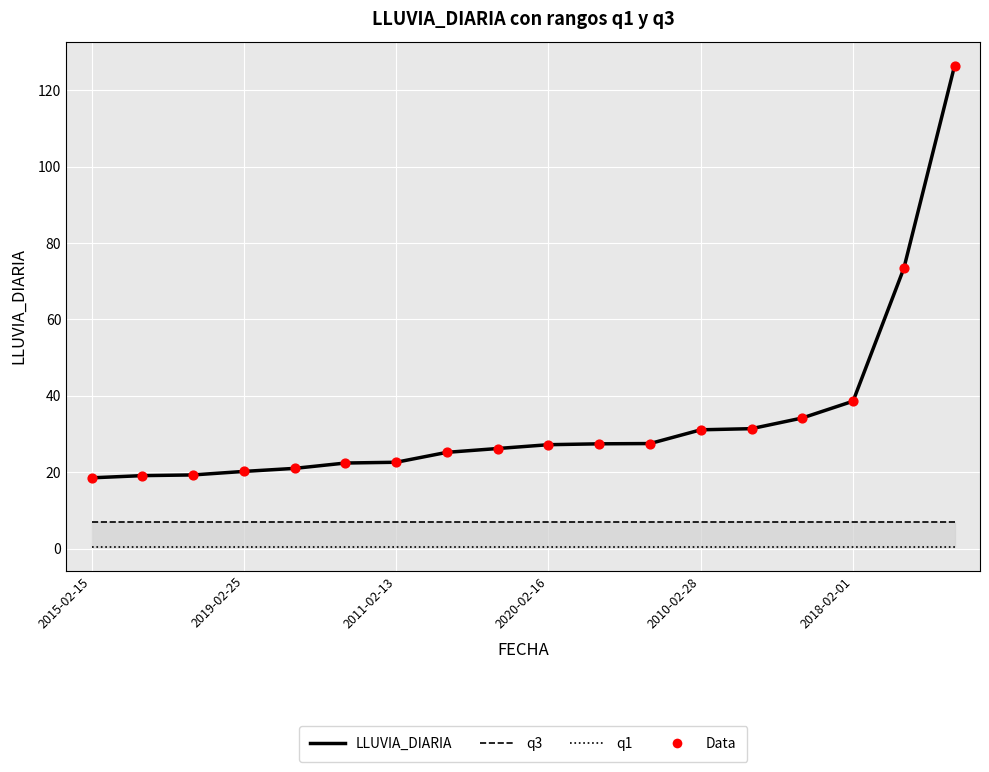

What are all the series names shown in the legend?

q3, q1, LLUVIA_DIARIA, Data